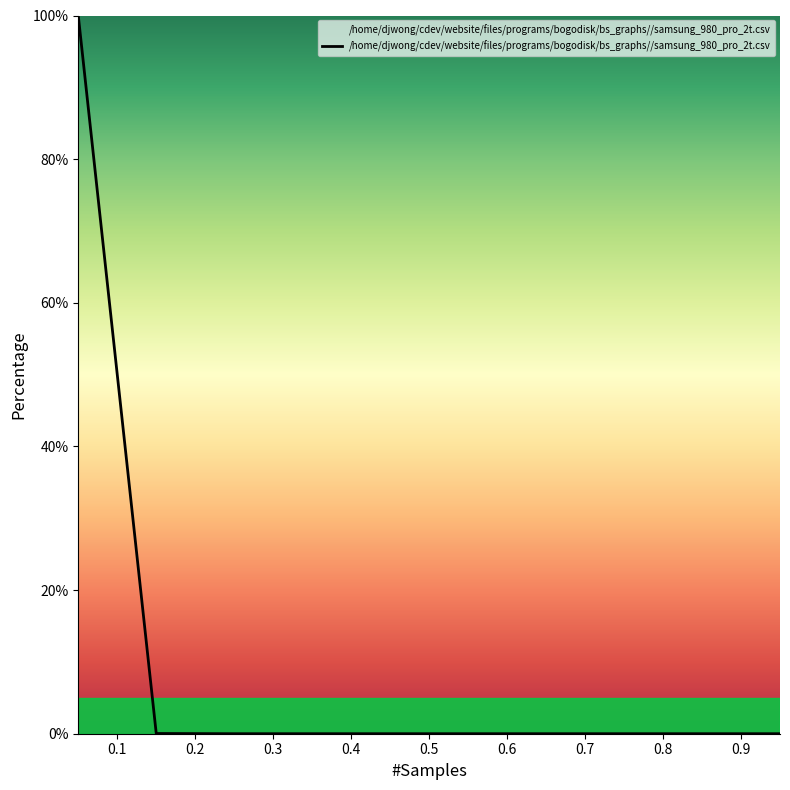

What is the maximum value shown in the chart?

100.0